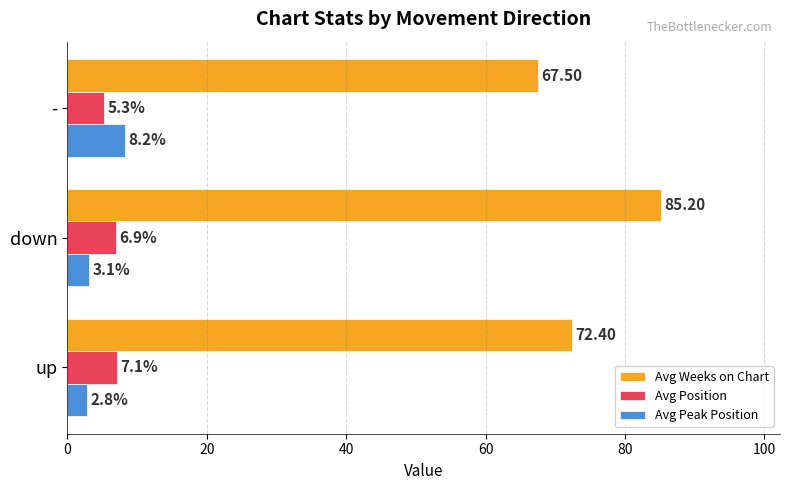

What is the total value across all series at -?

81.0